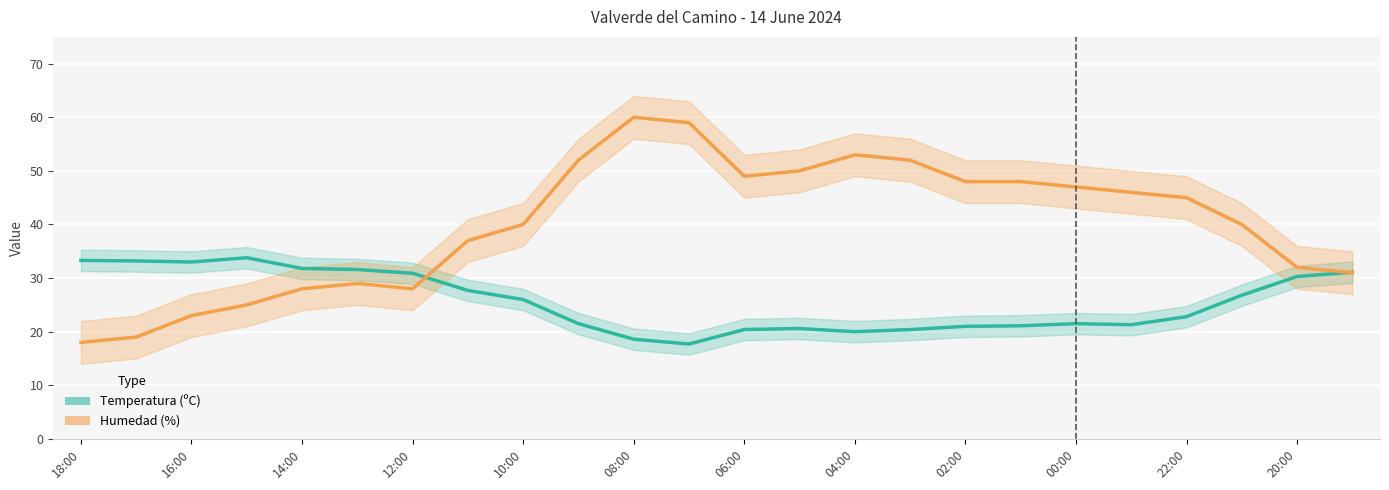

True or false: Temperatura (ºC) has more than 0 interior local peaks.

True